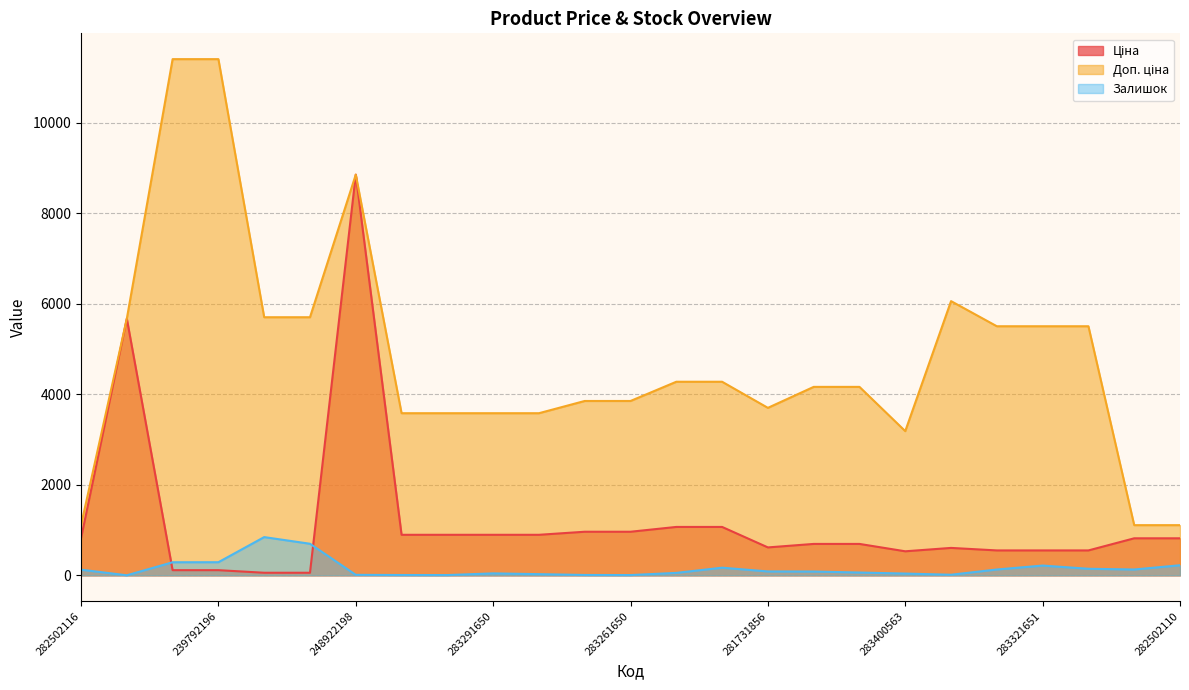

Reading left to right, transcribe all the data shown in this chart.

Ціна: 282502116=818.5	10832185=5673.8	239792197=114.1	239792196=114.1	239752197=57.0	239752196=57.0	248922198=8856.7	283291856=895.9	283291651=895.9	283291650=895.9	283291052=895.9	283261651=963.5	283261650=963.5	283231856=1069.8	283231651=1069.8	281731856=617.0	283411651=694.3	283411650=694.3	283400563=531.3	283381651=606.1	283321856=550.6	283321651=550.6	283321650=550.6	282502117=818.5	282502110=818.5
Доп. ціна: 282502116=1109.2	10832185=5673.8	239792197=11410.0	239792196=11410.0	239752197=5705.0	239752196=5705.0	248922198=8856.7	283291856=3583.6	283291651=3583.6	283291650=3583.6	283291052=3583.6	283261651=3854.0	283261650=3854.0	283231856=4279.1	283231651=4279.1	281731856=3701.9	283411651=4165.6	283411650=4165.6	283400563=3187.6	283381651=6061.2	283321856=5505.8	283321651=5505.8	283321650=5505.8	282502117=1109.2	282502110=1109.2
Залишок: 282502116=125.0	10832185=1.0	239792197=289.0	239792196=290.0	239752197=845.0	239752196=698.0	248922198=11.0	283291856=7.0	283291651=6.0	283291650=43.0	283291052=26.0	283261651=8.0	283261650=6.0	283231856=54.0	283231651=169.0	281731856=86.0	283411651=84.0	283411650=62.0	283400563=39.0	283381651=13.0	283321856=129.0	283321651=216.0	283321650=145.0	282502117=129.0	282502110=223.0